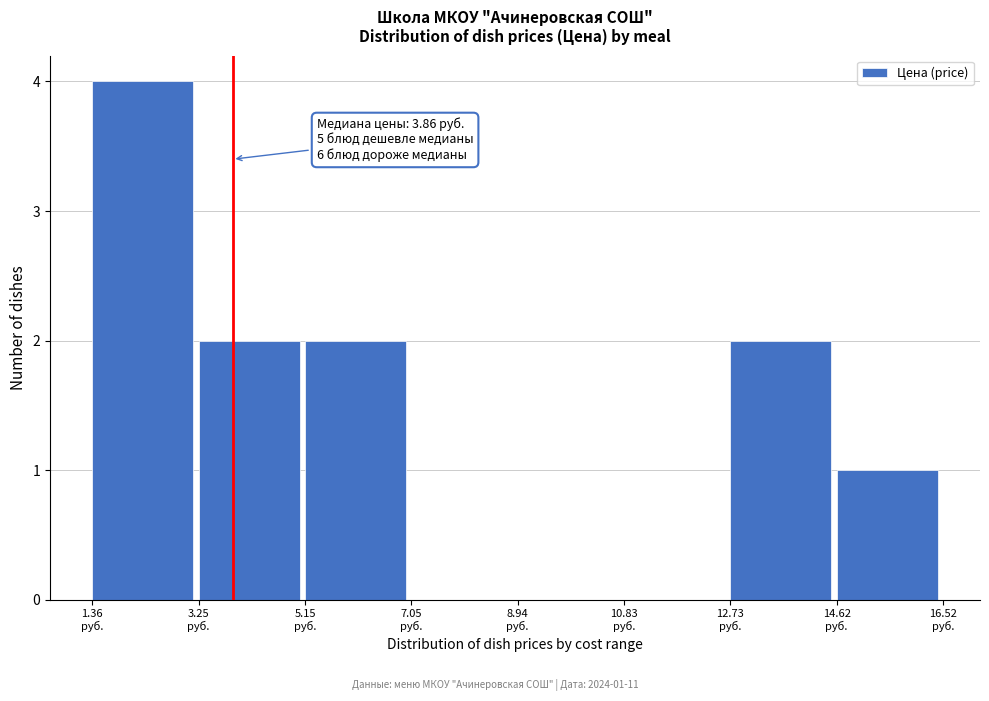

Over which range of the x-axis is the bar tallest?

1.4 to 3.2